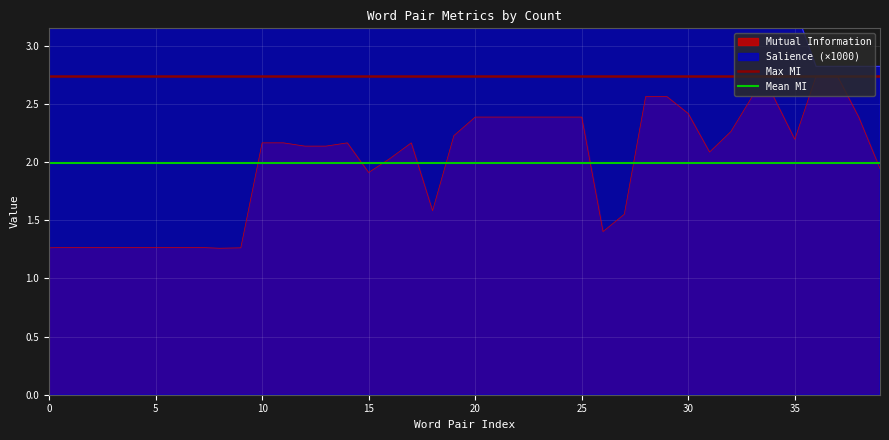

Where does the Mutual Information series first go above 2?

10